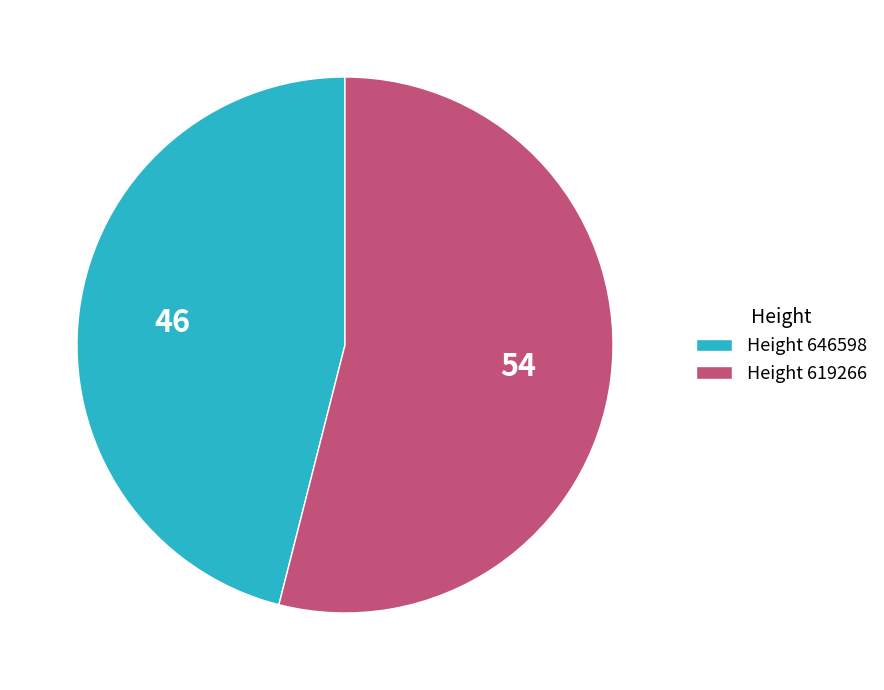

Which category has the smallest portion of the pie?

Height 646598